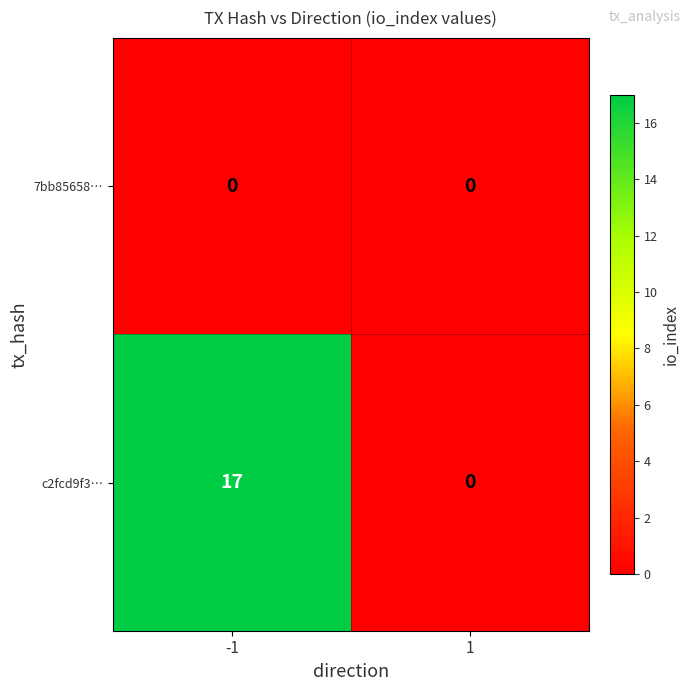

The value of 7bb85658… at -1 is 0. True or false?

True